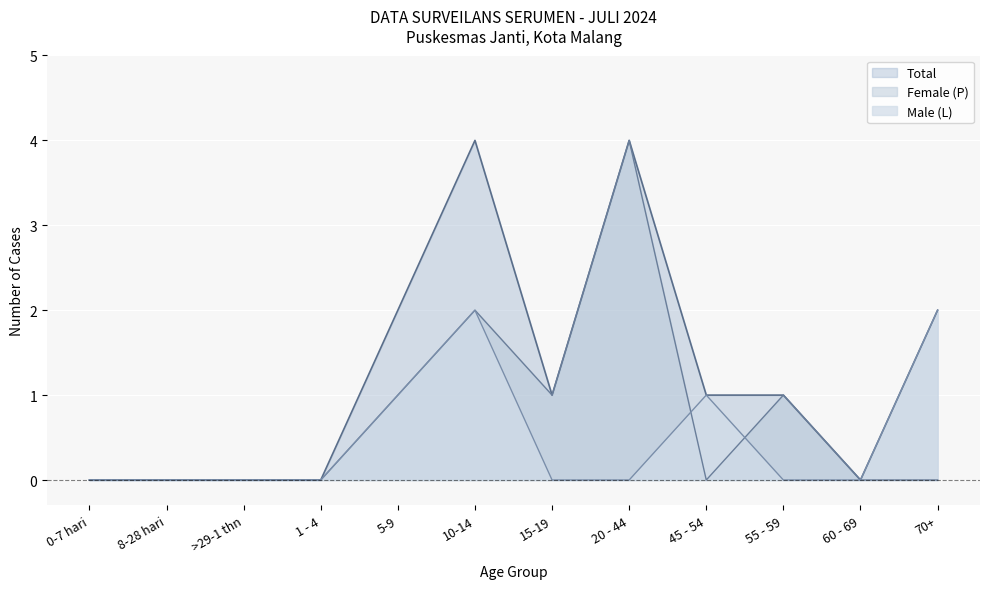

At which category does Total reach its first local valley?

15-19